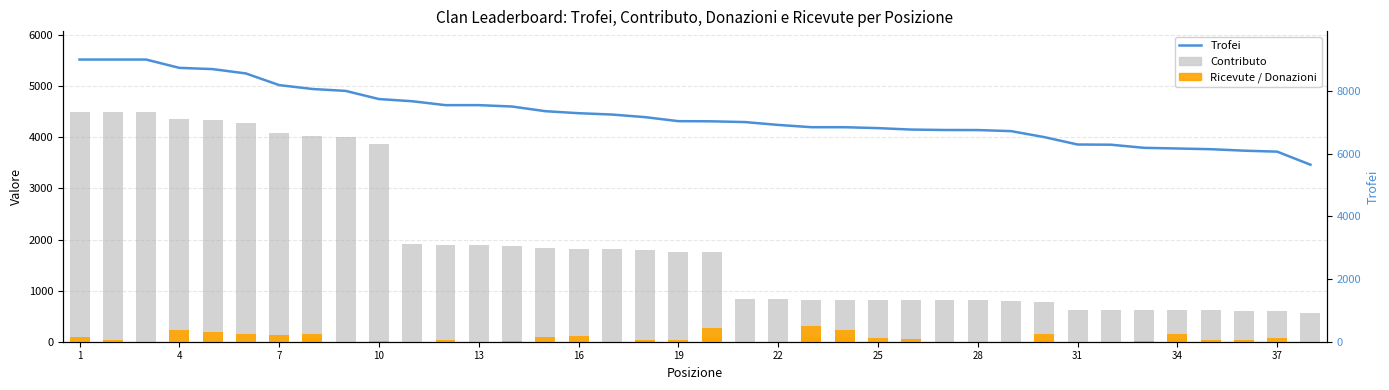

Does the chart contain any negative values?

No